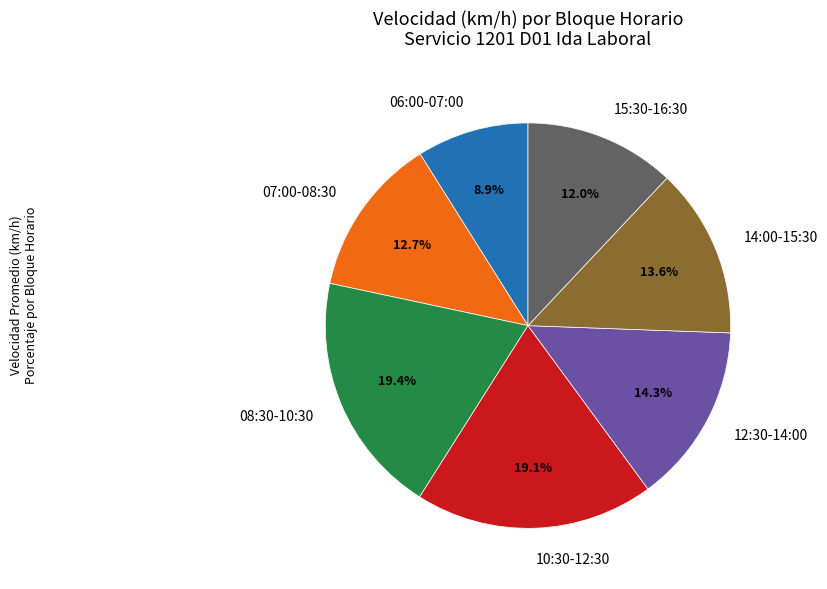

Between 15:30-16:30 and 07:00-08:30, which is larger?

07:00-08:30